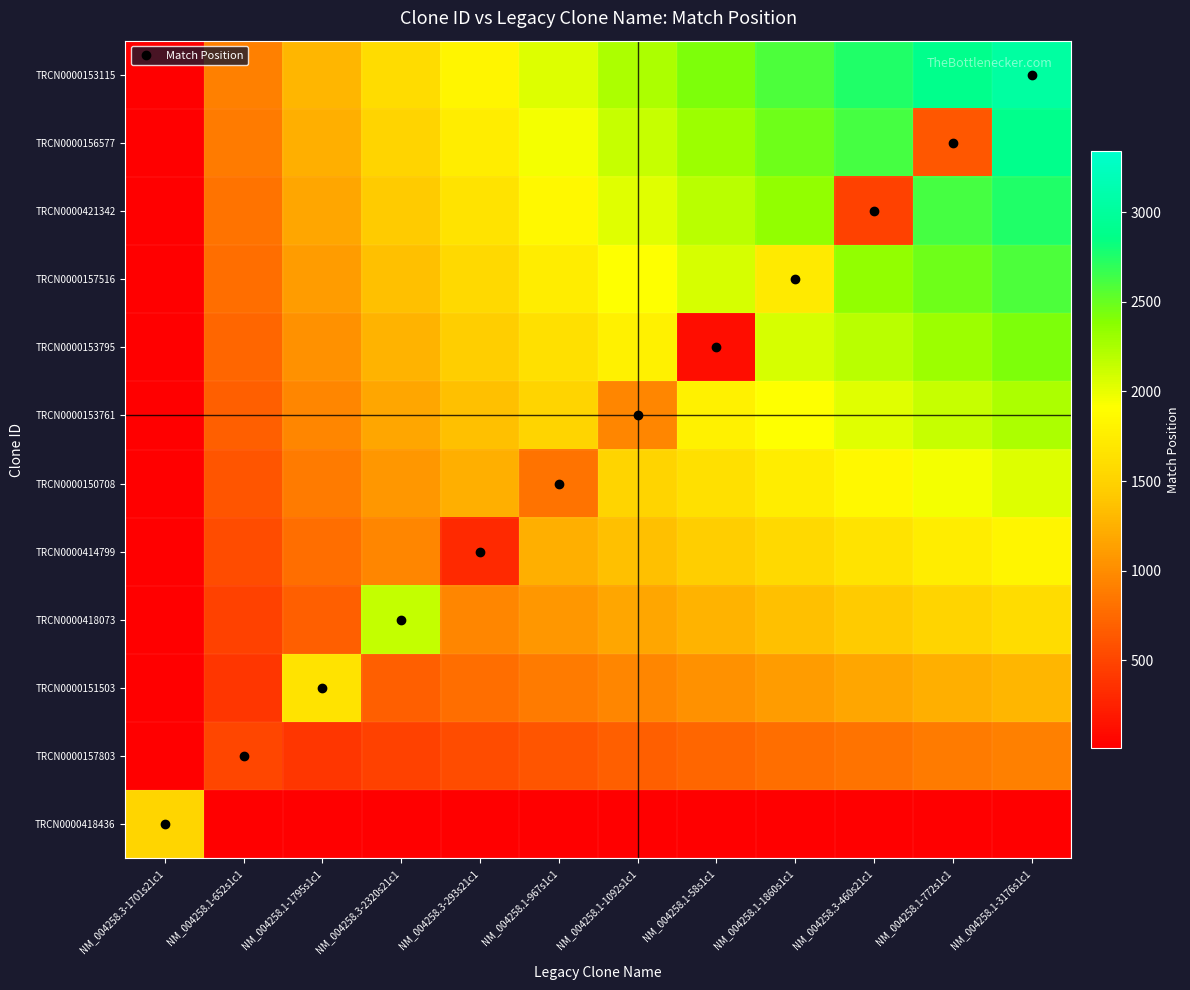

What is the total value across all series at NM_004258.1-58s1c1?

17007.4